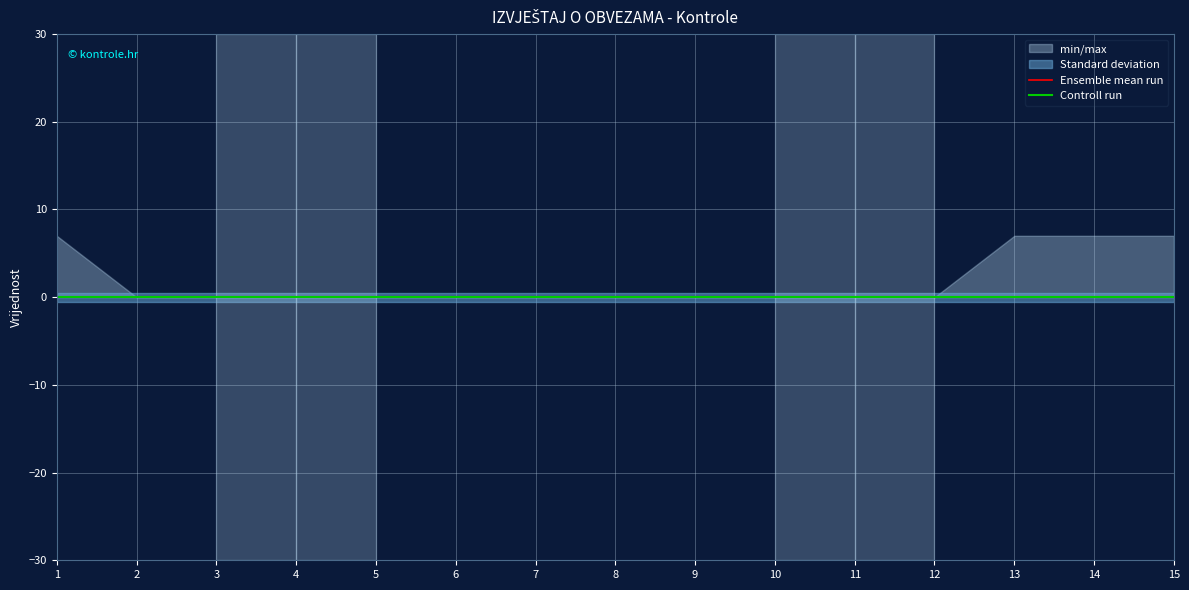

Between 1 and 3, which is larger?

1